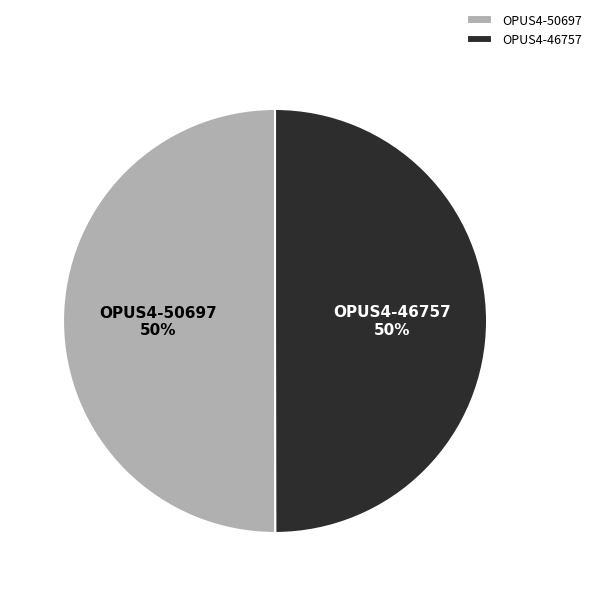

The OPUS4-50697 slice represents 61% of the pie. True or false?

False